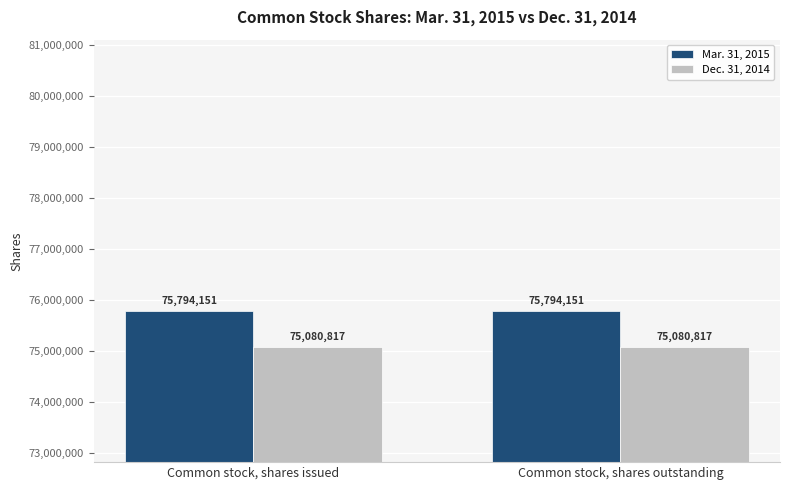

Reading left to right, list all the values displayed in this chart.

Mar. 31, 2015: 75794151	75794151
Dec. 31, 2014: 75080817	75080817